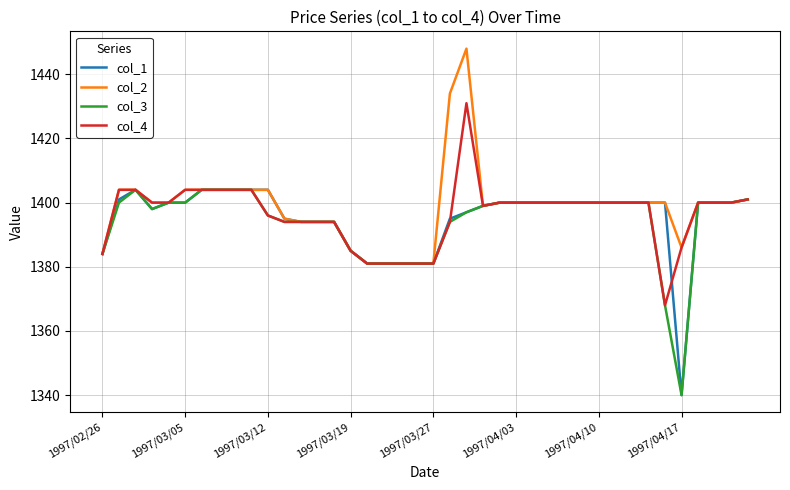

What is the greatest value displayed?

1448